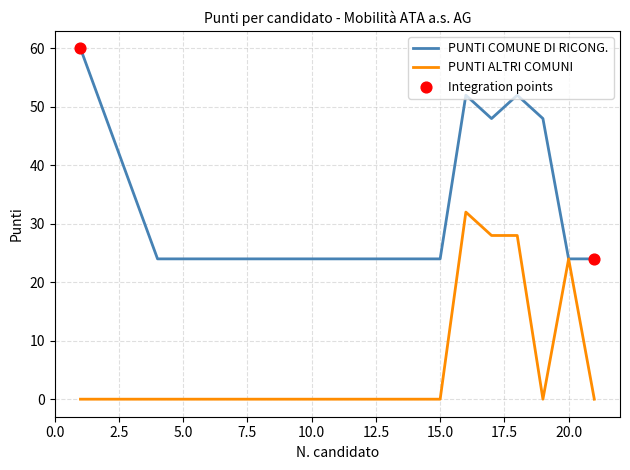

Which series has the widest spread of values?

PUNTI COMUNE DI RICONG.